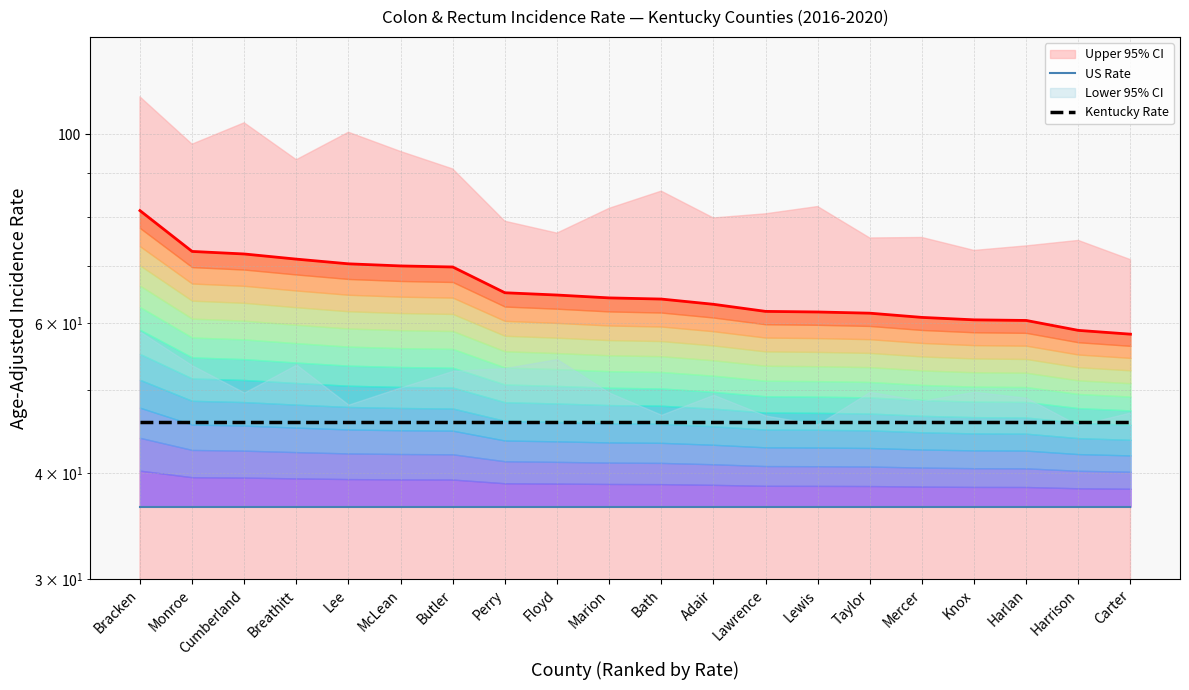

At which category is the sum across all series the highest?

Bracken